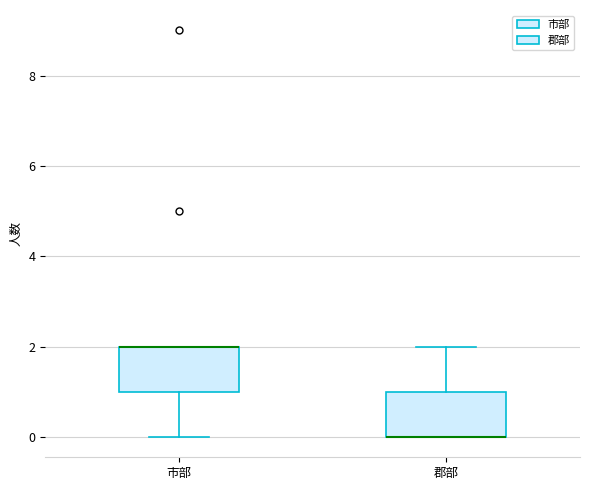

Reading left to right, read every box against the y-axis: the position of its median line, the range the box covers, and the ends of its whiskers. The values are not printed on the chart, so give them approximately, as read against the axis.

市部: median 2 (drawn on the box's upper edge), box 1 to 2, whiskers 0 to 2
郡部: median 0 (drawn on the box's lower edge), box 0 to 1, whiskers 0 to 2